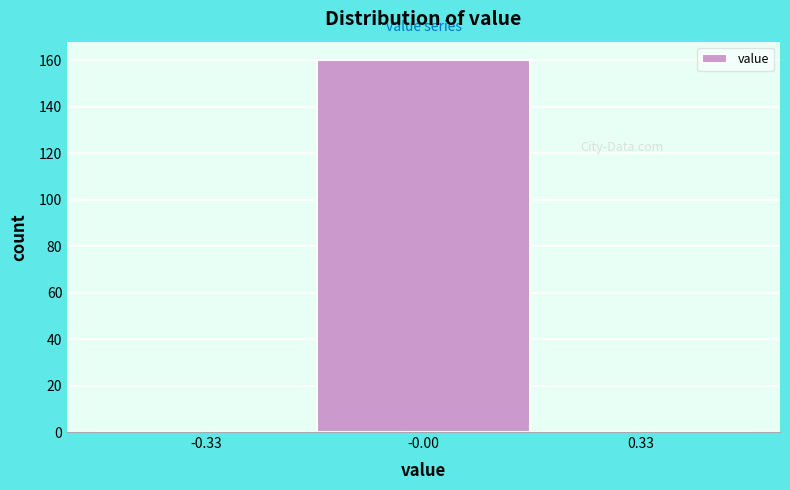

Reading left to right, transcribe this chart: for each bar, give the range it covers on the x-axis and its height. Neither the bar edges nor the heights are printed on the chart, so give them approximately, as read against the axes.

-0.50 to -0.15: 0
-0.15 to 0.15: 160
0.15 to 0.50: 0